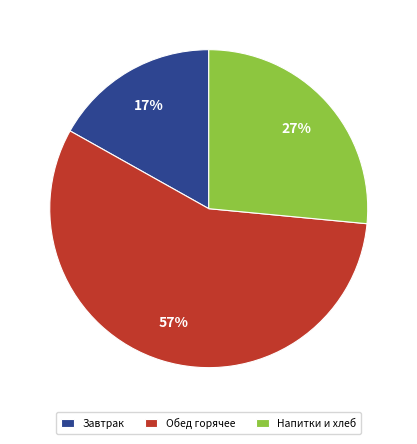

To the nearest percent, what is the difference between the largest and smallest slice percentages?

40%